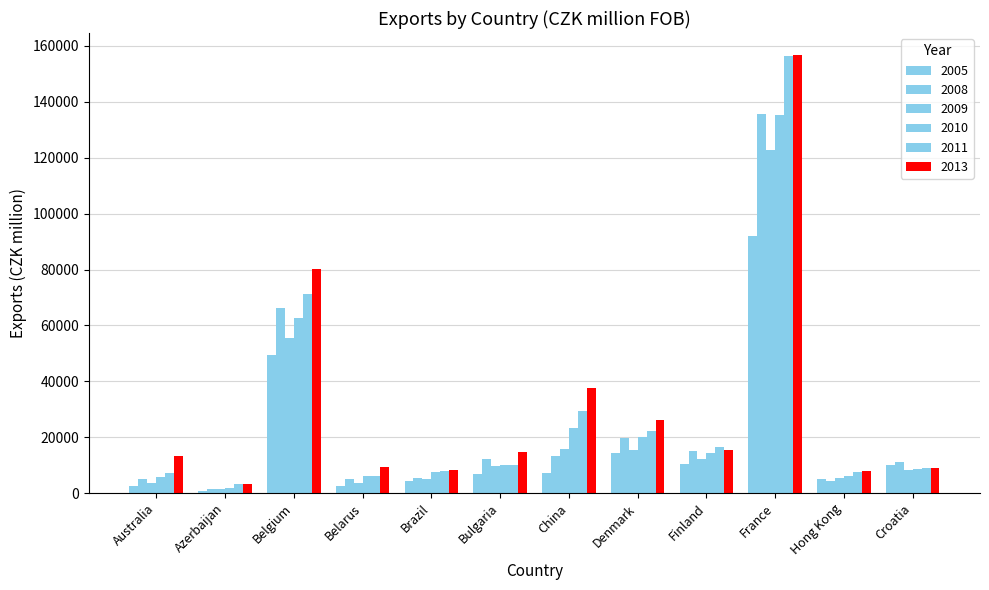

The value of 2009 at Brazil is 6742. True or false?

False